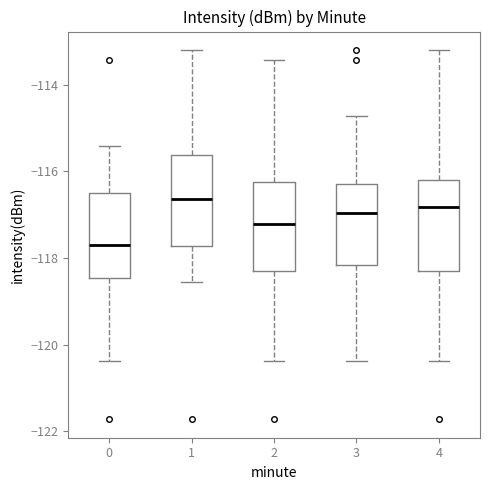

Reading left to right, read every box against the y-axis: the position of its median line, the range the box covers, and the ends of its whiskers. The values are not printed on the chart, so give them approximately, as read against the axis.

0: median -117.6, box -118.4 to -116.6, whiskers -120.4 to -115.4
1: median -116.6, box -117.8 to -115.6, whiskers -118.6 to -113.2
2: median -117.2, box -118.2 to -116.2, whiskers -120.4 to -113.4
3: median -117.0, box -118.2 to -116.2, whiskers -120.4 to -114.8
4: median -116.8, box -118.2 to -116.2, whiskers -120.4 to -113.2